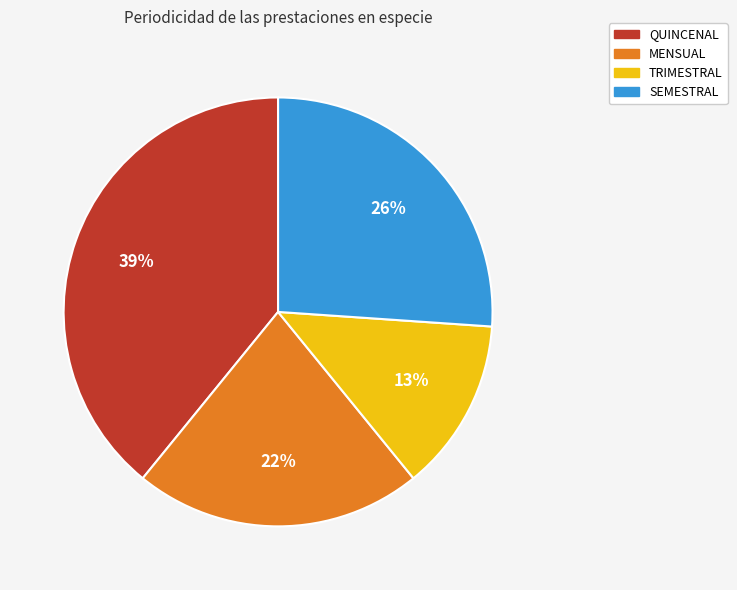

To the nearest percent, what is the difference between the largest and smallest slice percentages?

26%